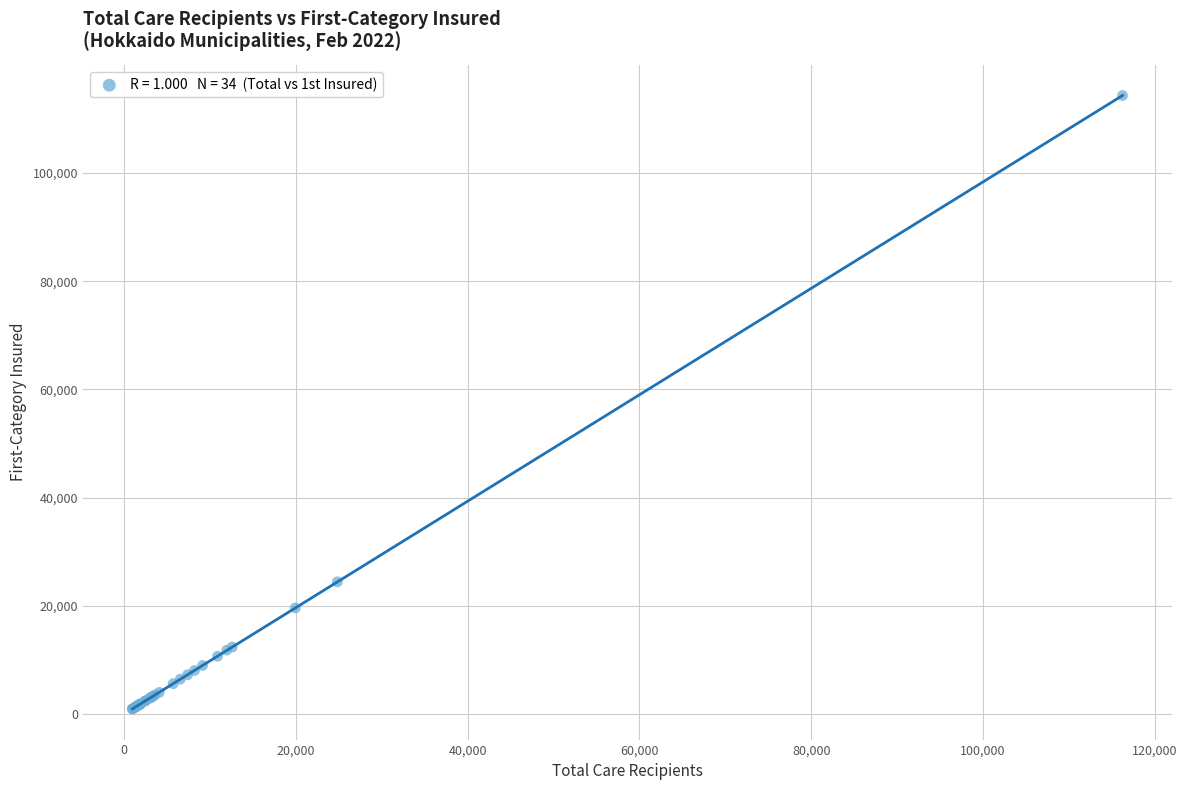

What Y value in the scatter plot is closest to 57643?

24452